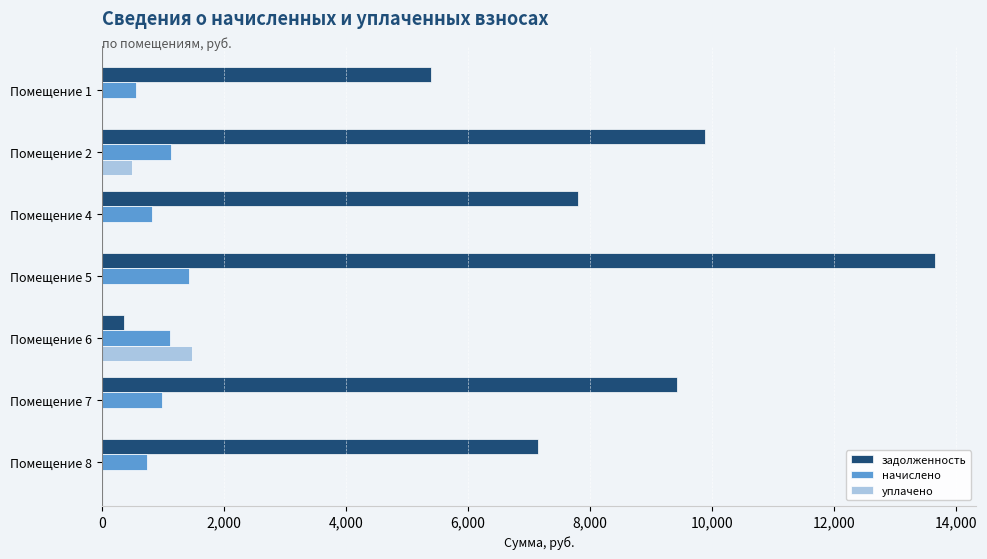

What is the average value of the начислено series?

971.0